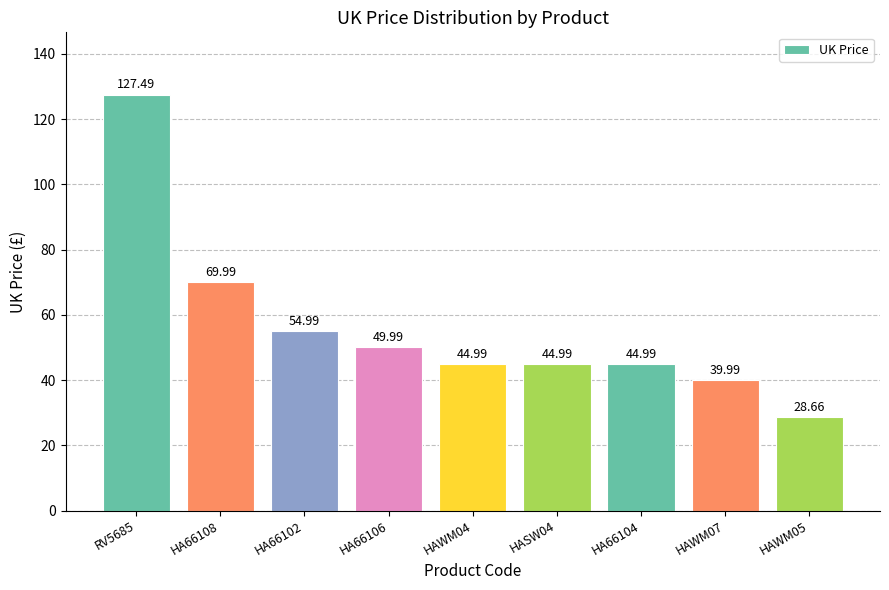

What value does the data have at RV5685?

127.5